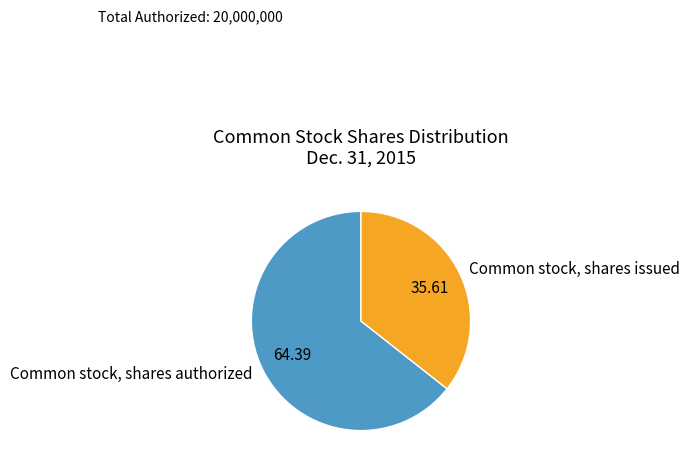

Combined, do Common stock, shares authorized and Common stock, shares issued account for over 50%?

Yes